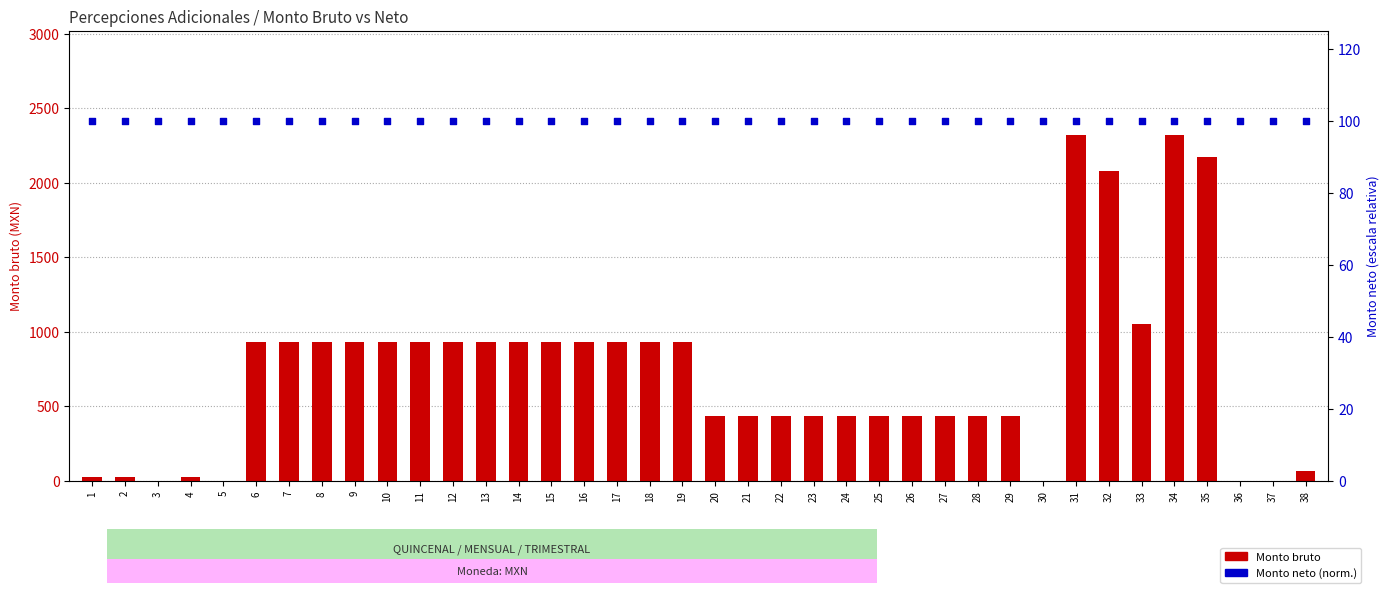

At how many categories does at least one series exceed 1844?

4